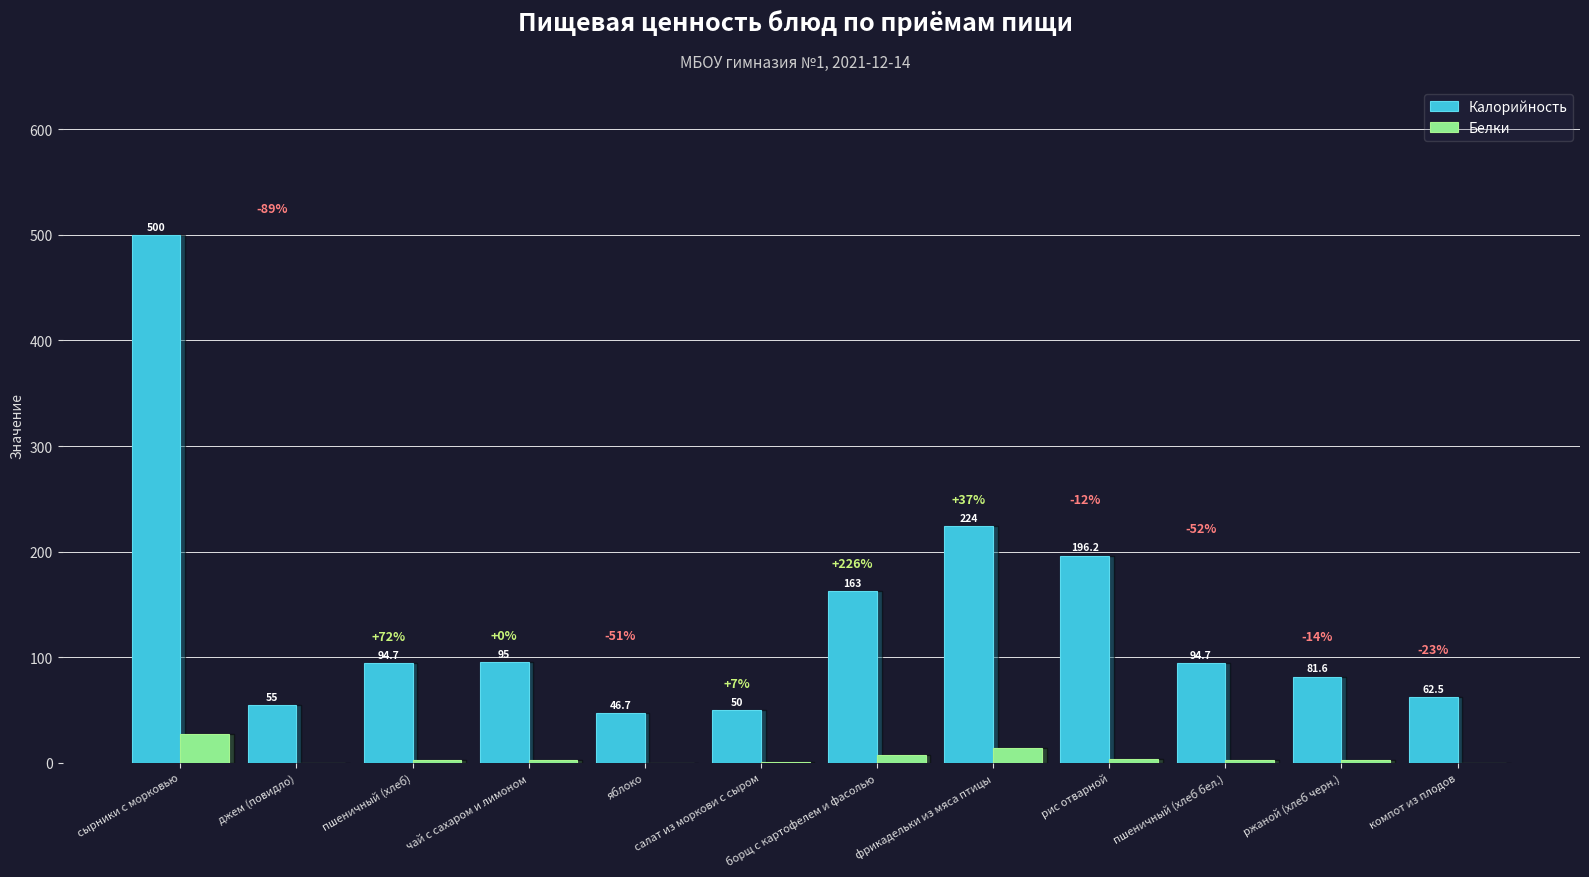

Which series has the largest range (max minus min)?

Калорийность